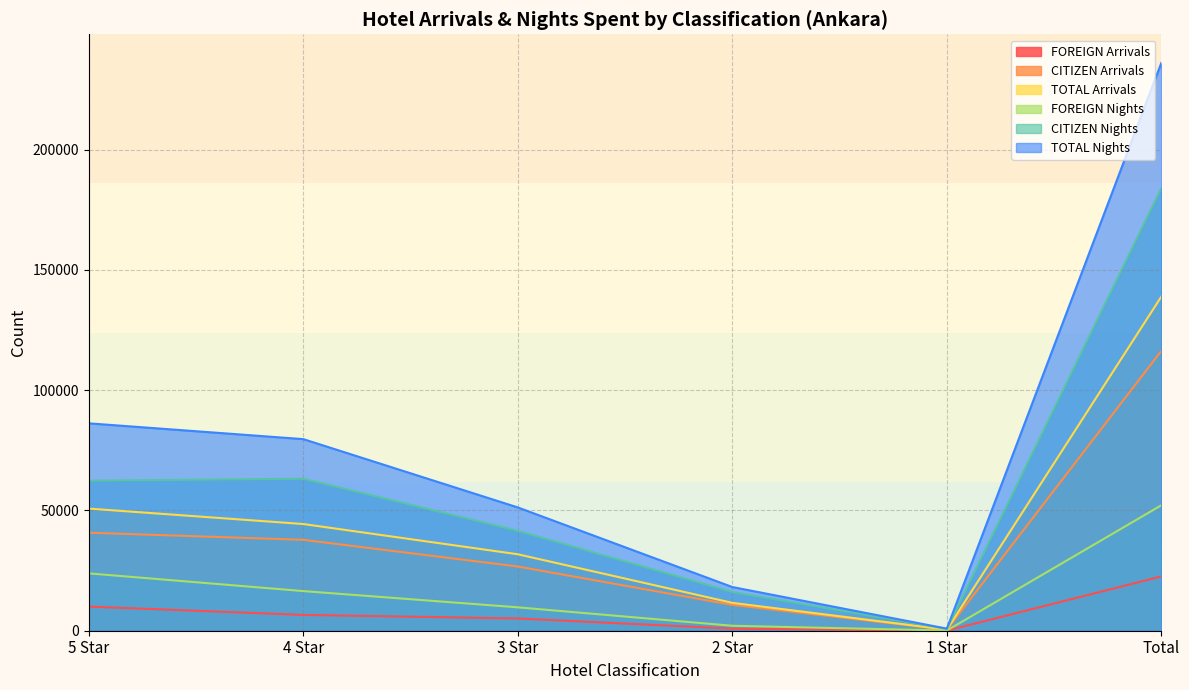

What is the difference between the maximum and minimum values in the CITIZEN Nights series?

183231